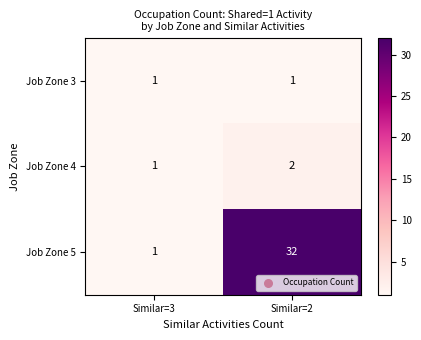

Is it true that Job Zone 4 equals 1 at Similar=3?

True